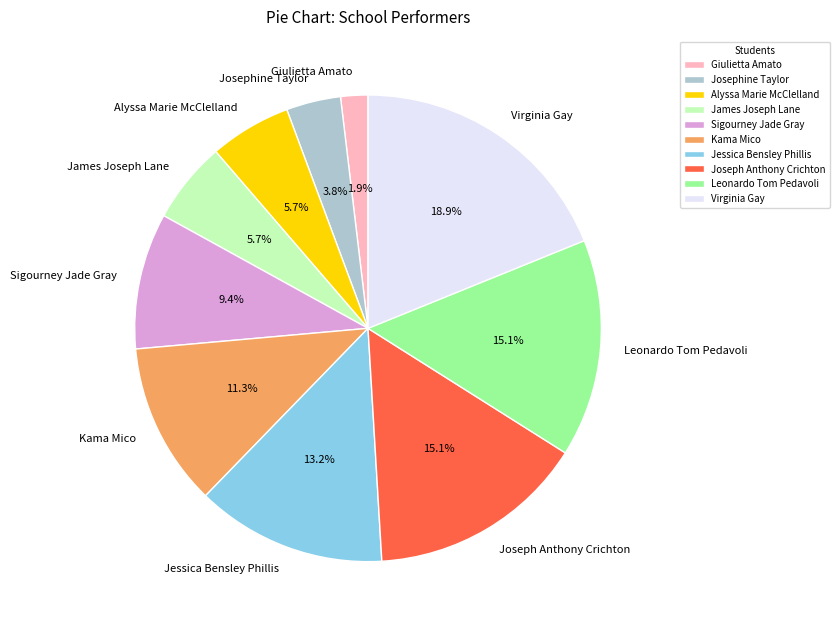

Count the number of slices in the pie.

10